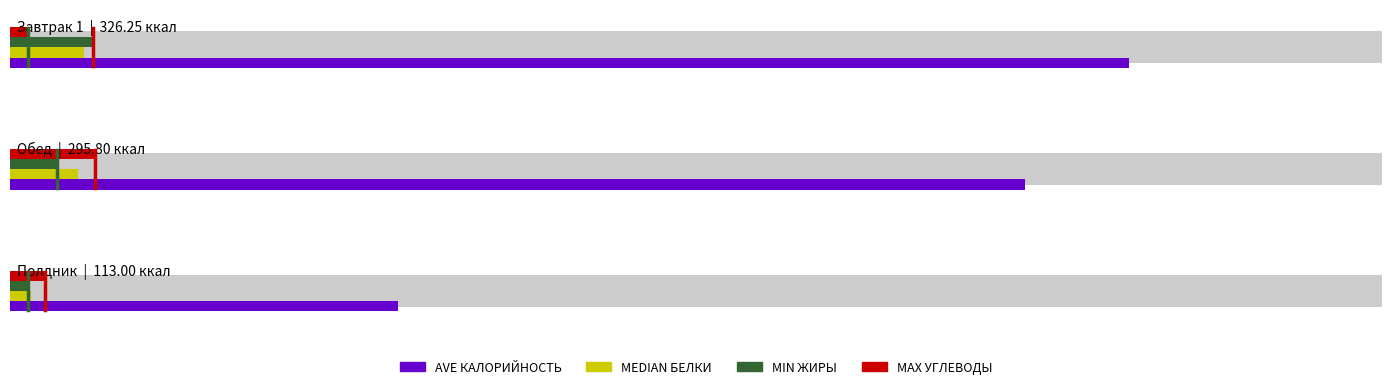

True or false: MAX has a value of -0.3 at 0.

False